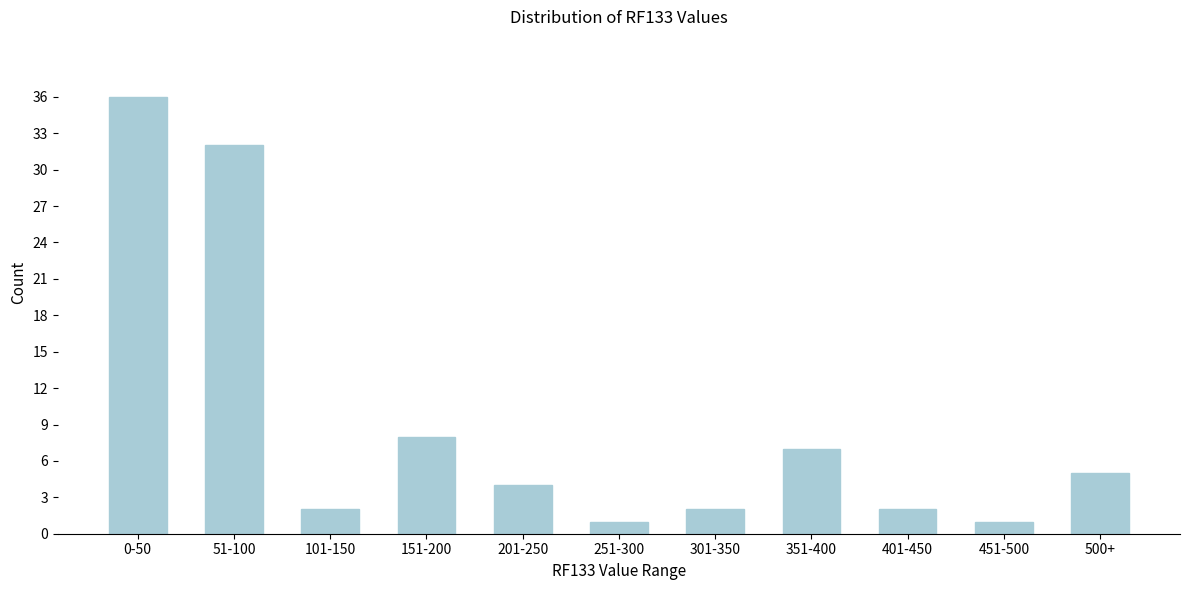

Reading right to left, transcribe all the data shown in this chart.

5	1	2	7	2	1	4	8	2	32	36